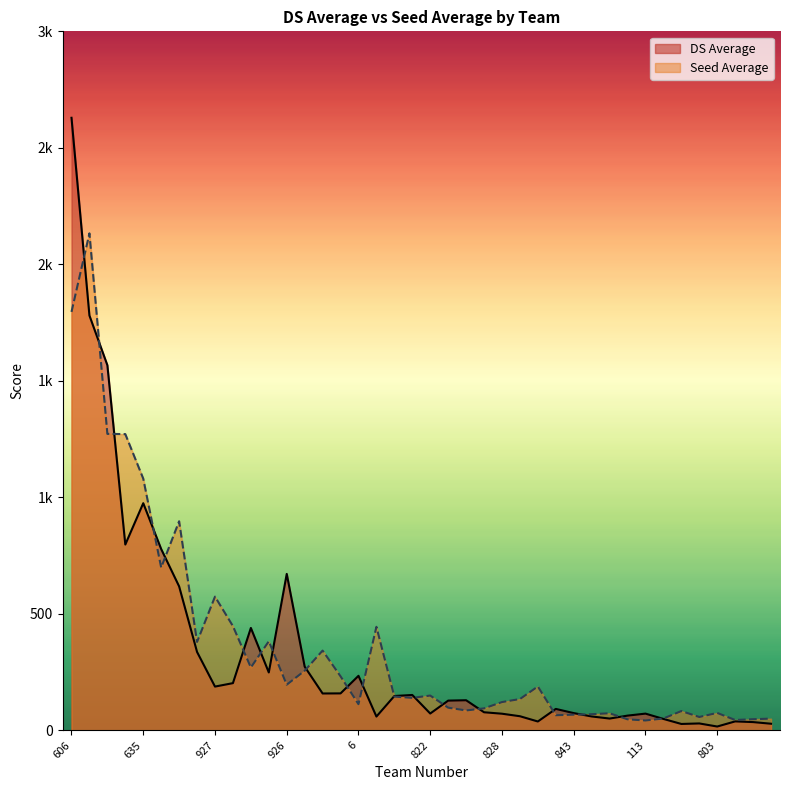

Rank the series at 617 from lowest to highest value.

DS Average, Seed Average